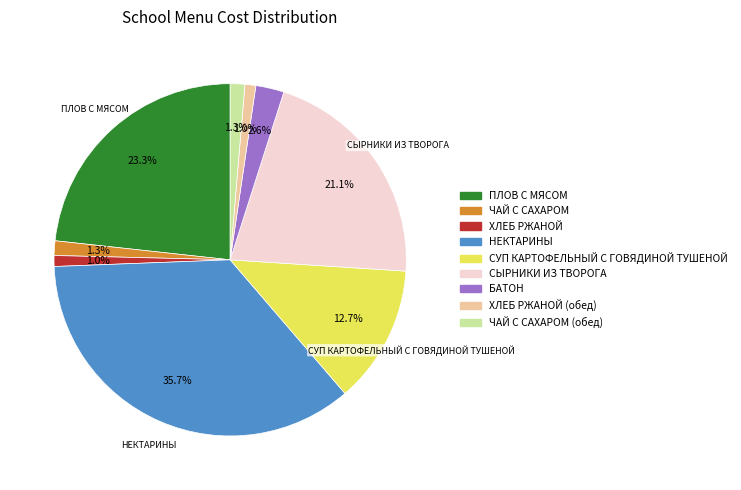

Is there any slice that represents more than half of the pie?

No